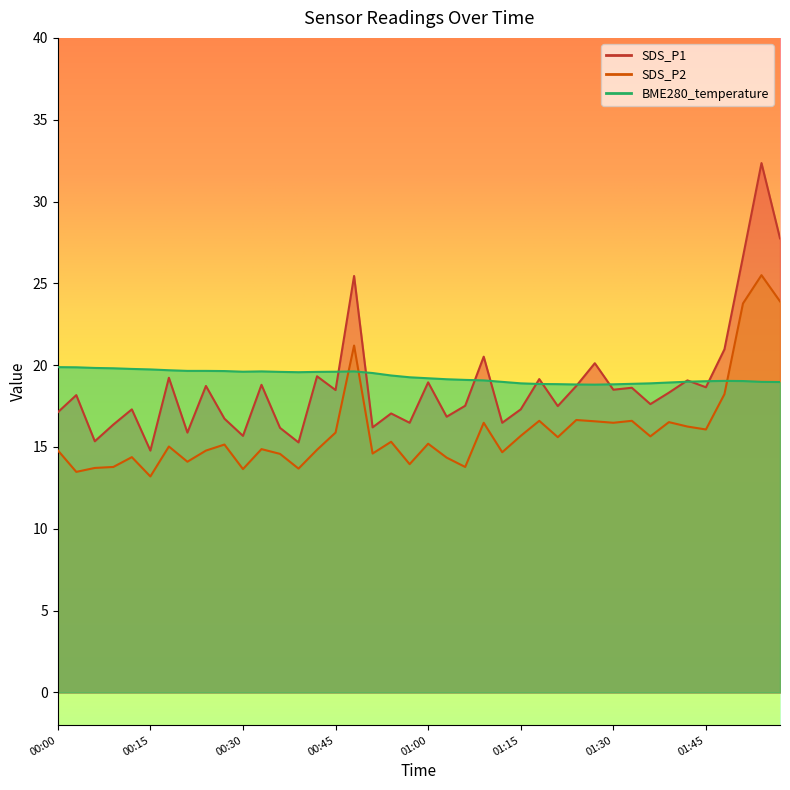

At which label does BME280_temperature reach its minimum?

01:27